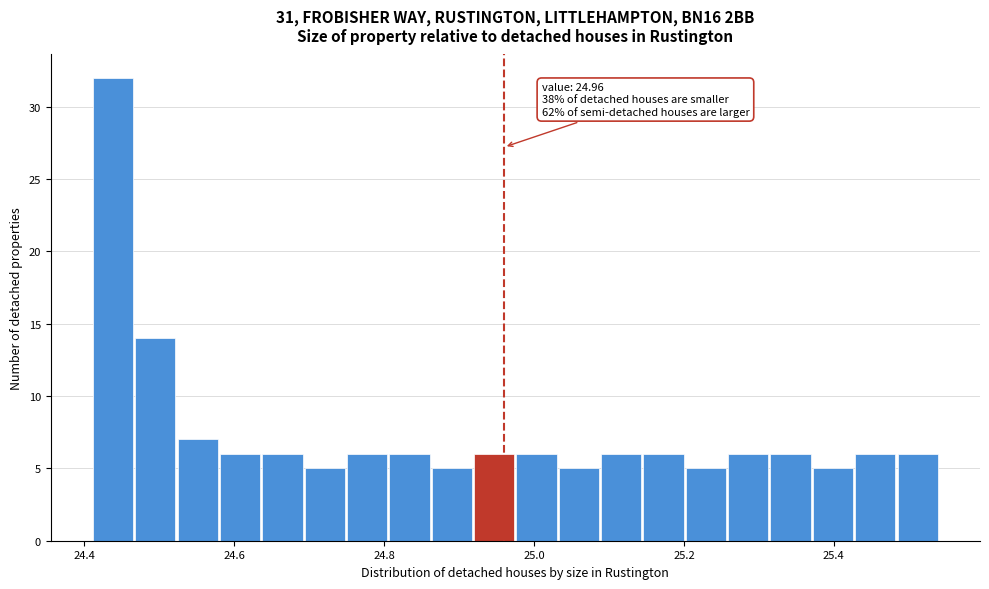

Around what value on the x-axis is the tallest bar? Give the approximate position of its centre, as read against the axis.

24.44